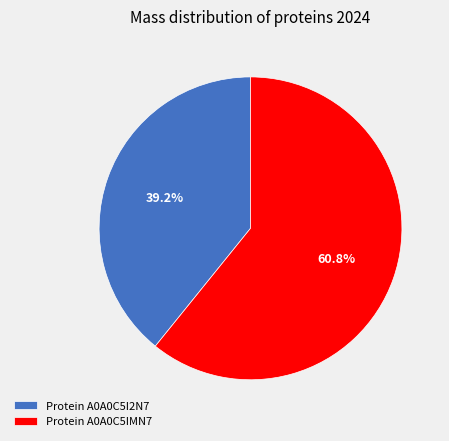

To the nearest percent, what is the average slice percentage?

50%